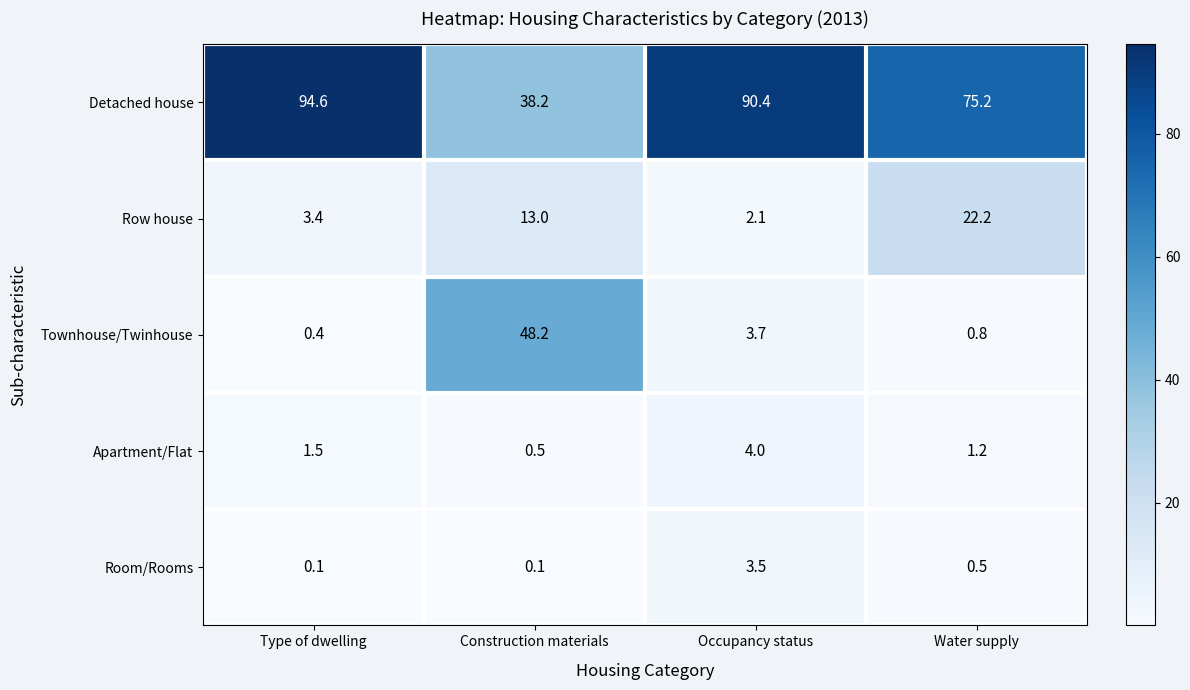

The Row house series shows 2.1 at Occupancy status. True or false?

True